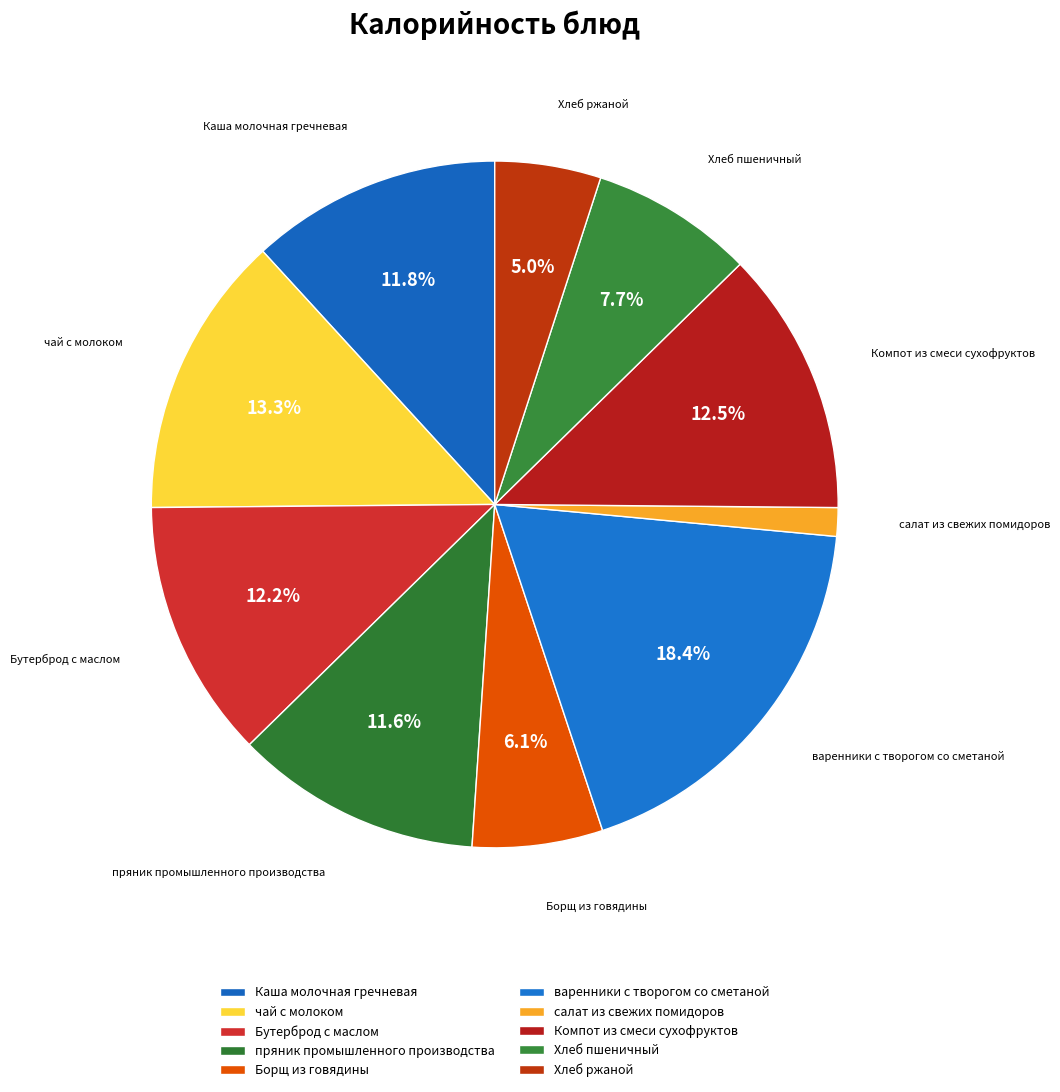

Is the sum of чай с молоком and пряник промышленного производства greater than half?

No